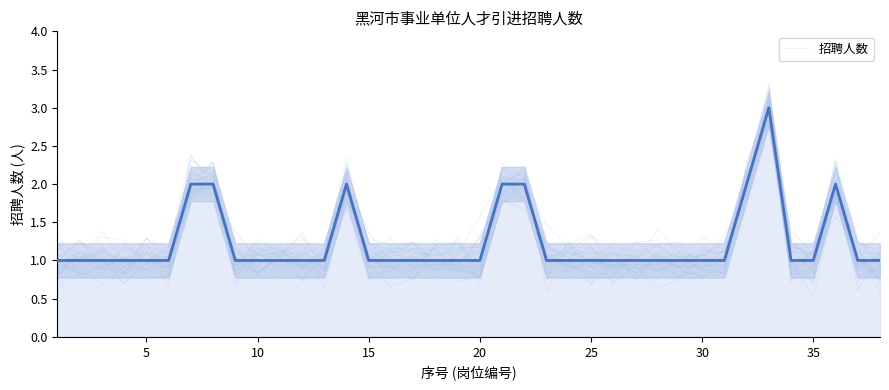

What is the minimum value shown in the chart?

1